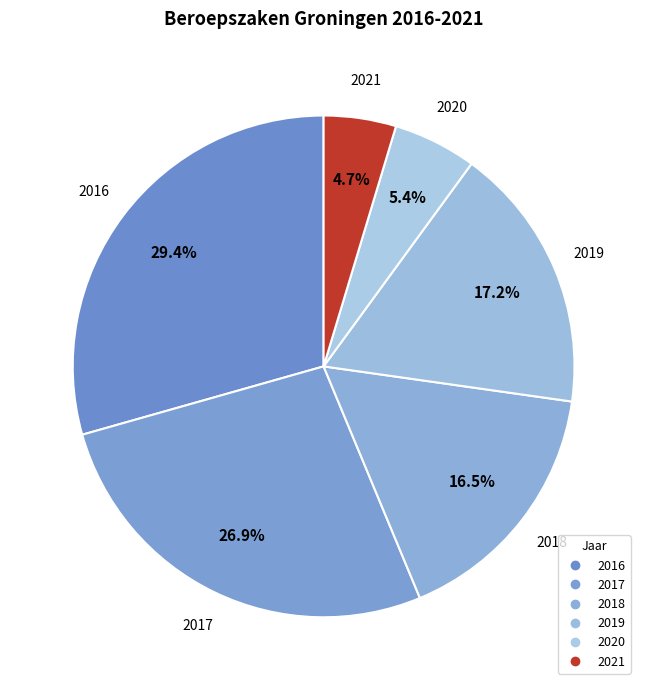

To the nearest percent, what portion does 2017 represent?

27%